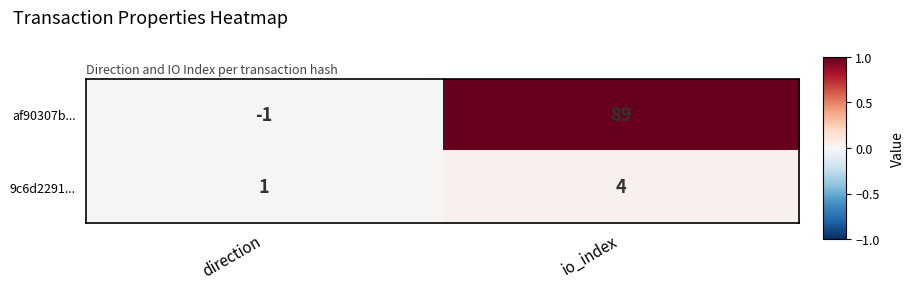

Between direction and io_index, which series saw the biggest shift?

af90307b...